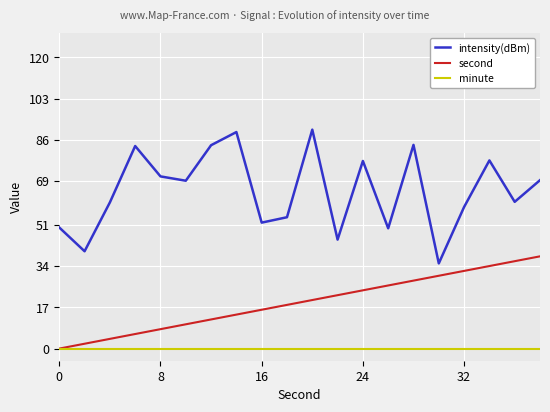

True or false: second and intensity(dBm) intersect in this chart.

False